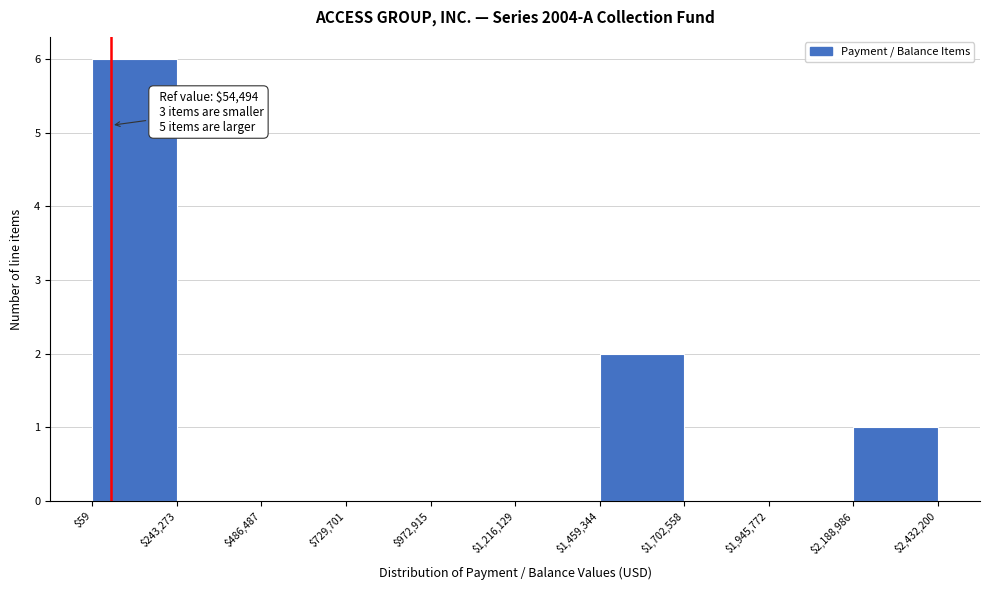

Which range on the x-axis has the tallest bar?

$59 to $243,273